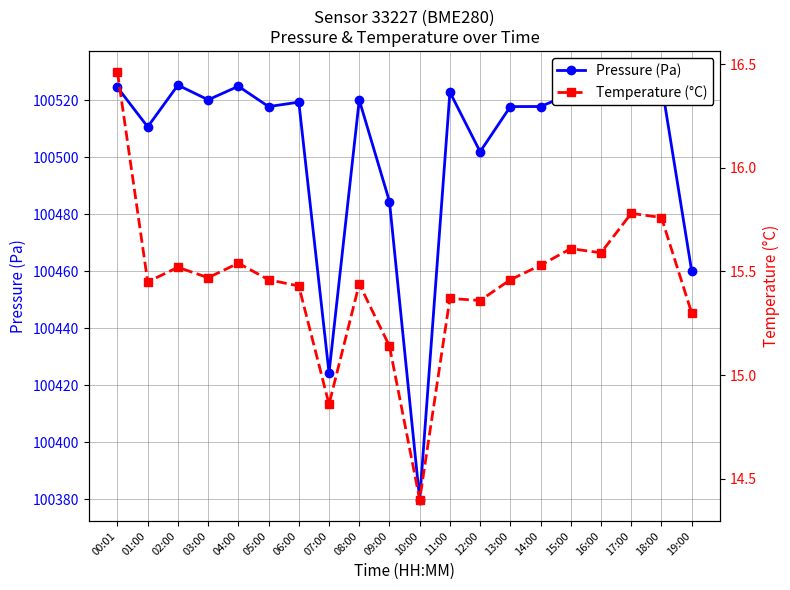

What is the label of the 4th point from the right?

16:00